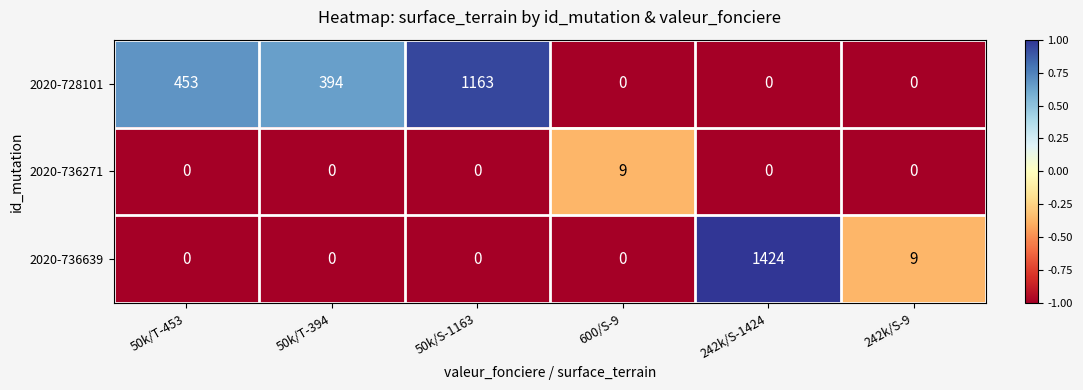

List the series in order of their overall mean, lowest first.

2020-736271, 2020-736639, 2020-728101